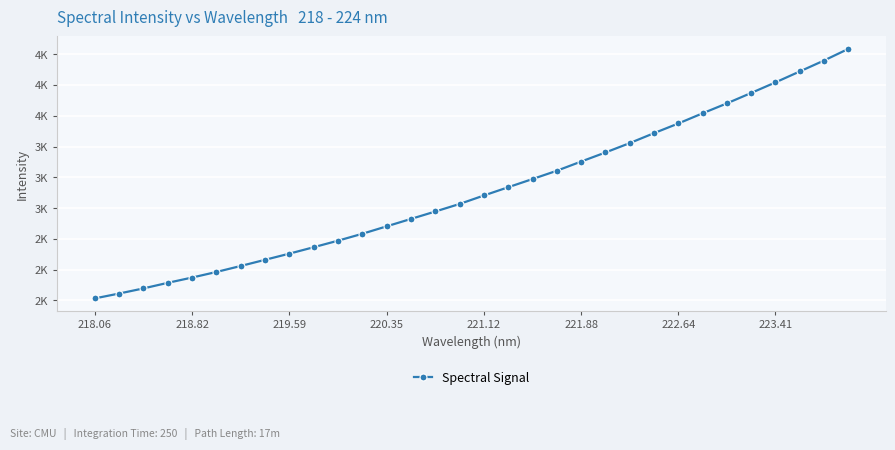

Is this an area chart (filled region under the line)?

No